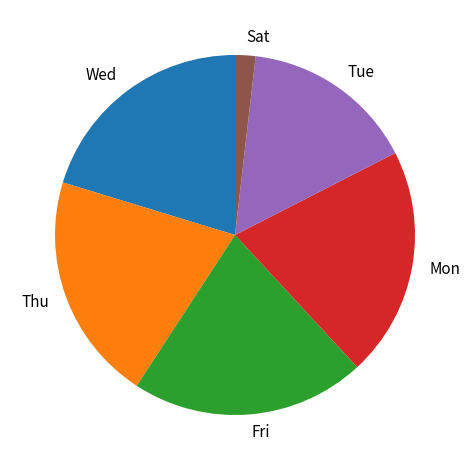

Does Tue represent more than half of the total?

No